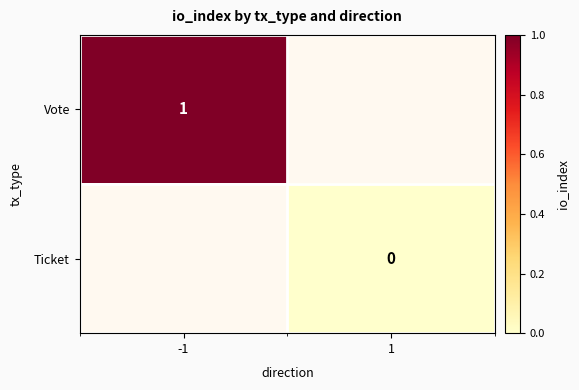

Which category has the lowest value across all series?

1